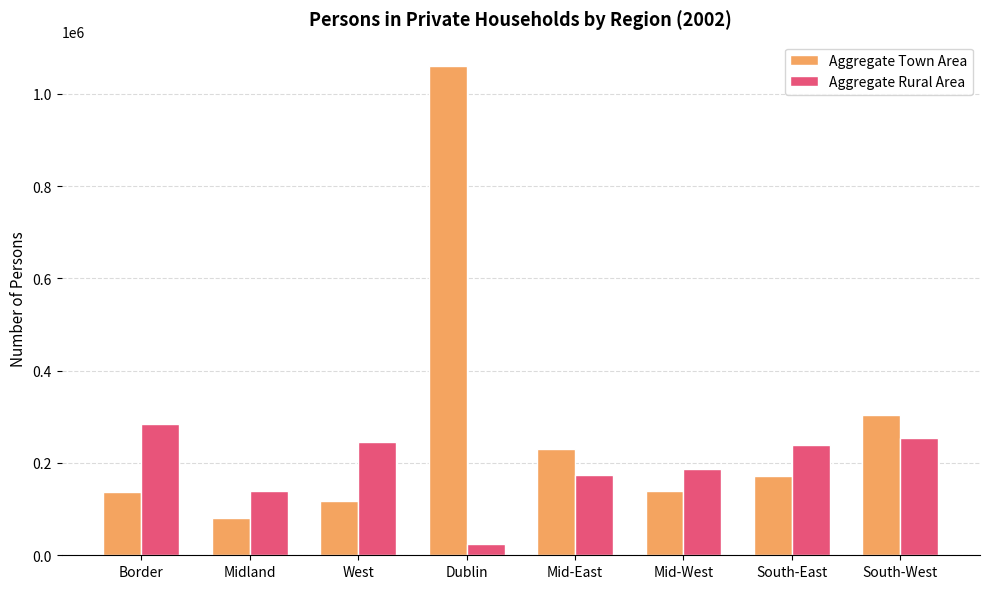

What are all the series names shown in the legend?

Aggregate Town Area, Aggregate Rural Area